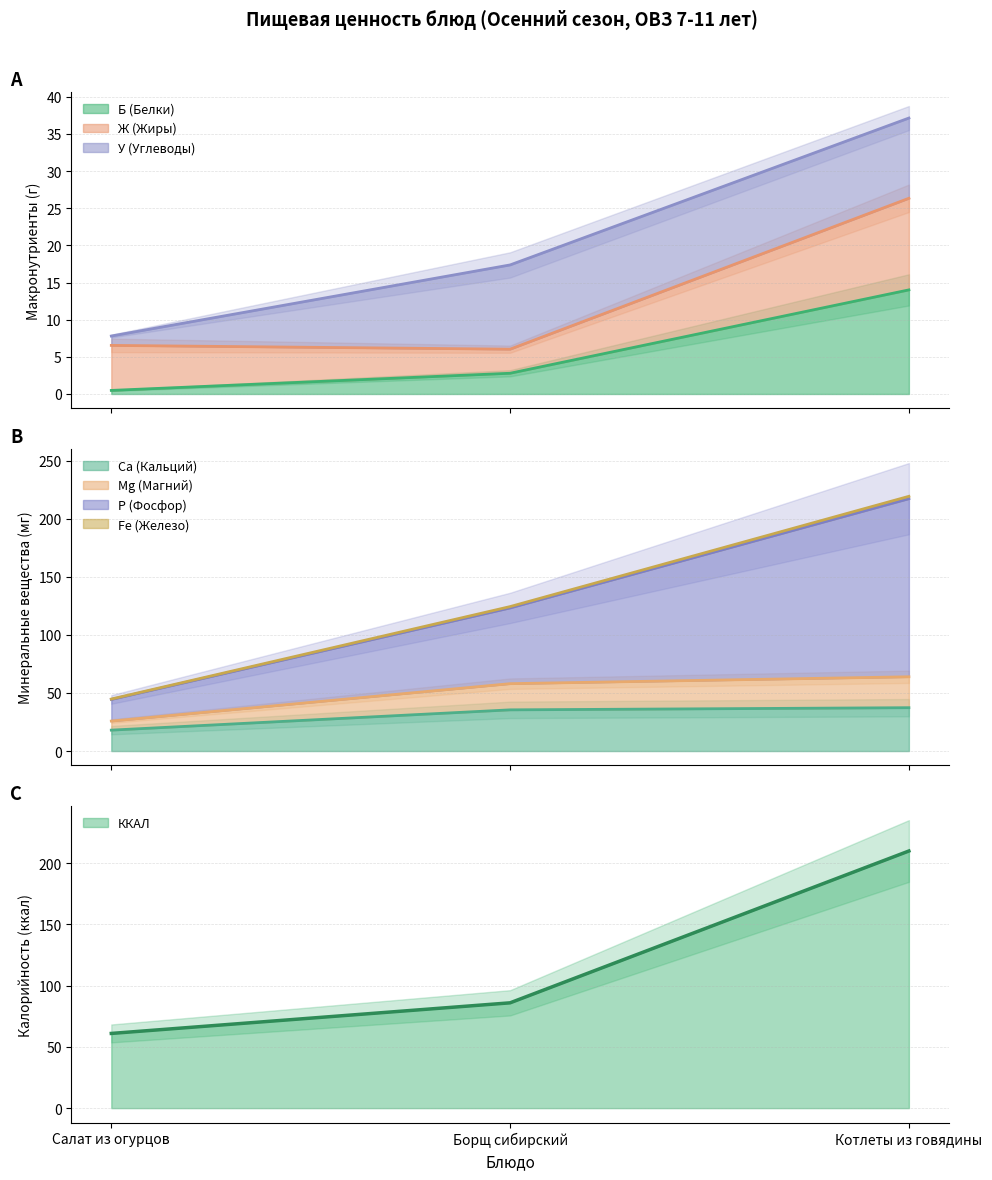

What is the sum of the ККАЛ values at Салат из огурцов and Борщ сибирский?

147.0